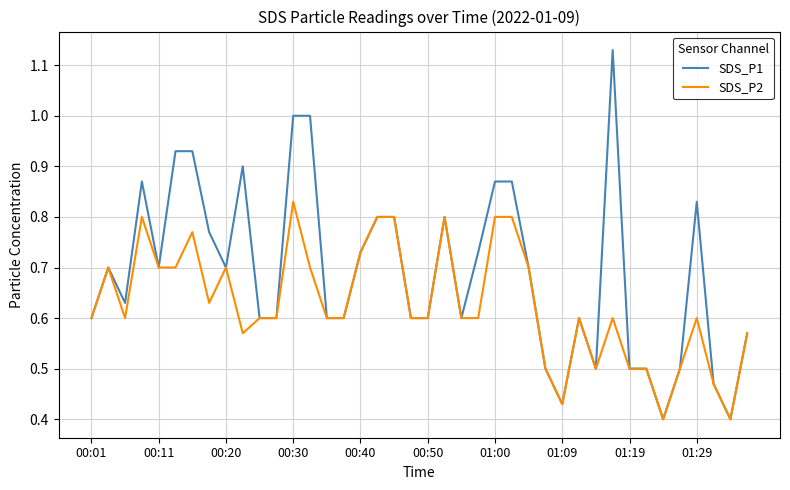

Which series has the largest total across all categories?

SDS_P1